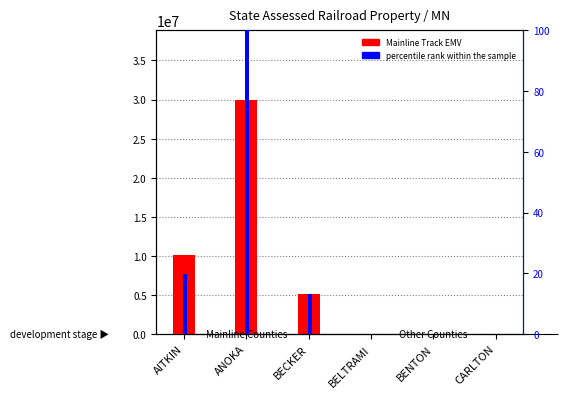

What are all the series names shown in the legend?

Mainline Track EMV, percentile rank within the sample